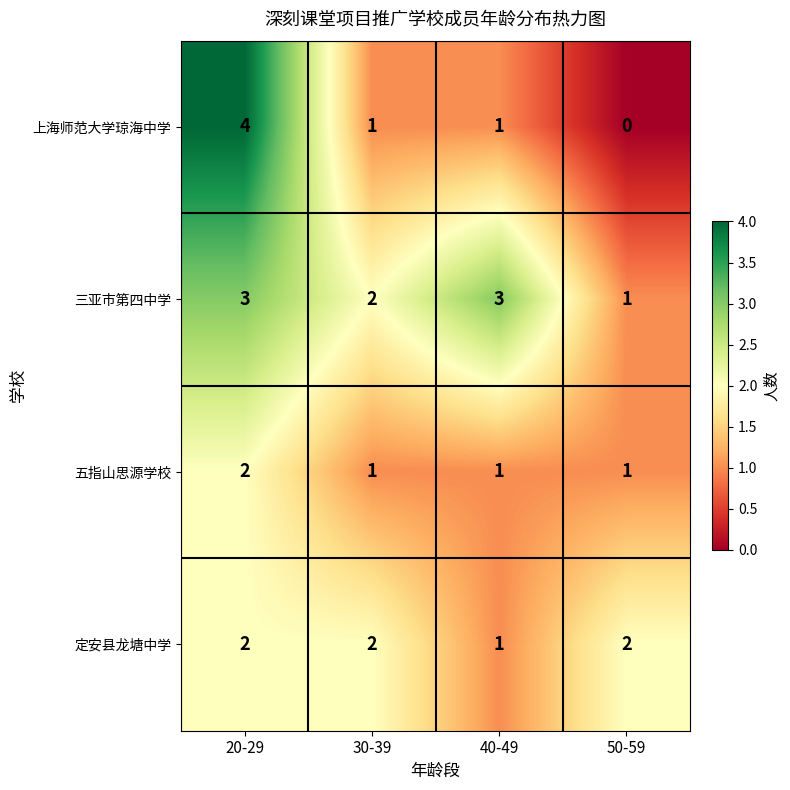

At which category does the chart reach its peak across all series?

20-29